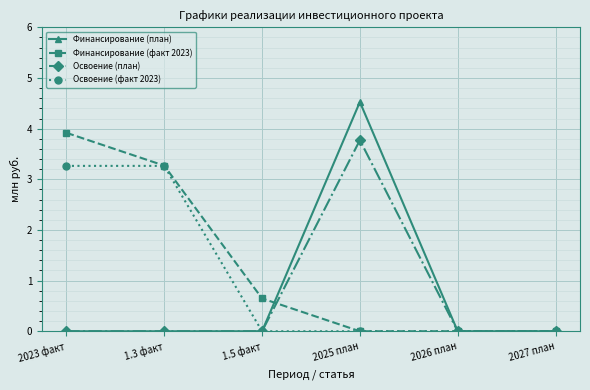

What is the label of the 2nd point from the left?

1.3 факт